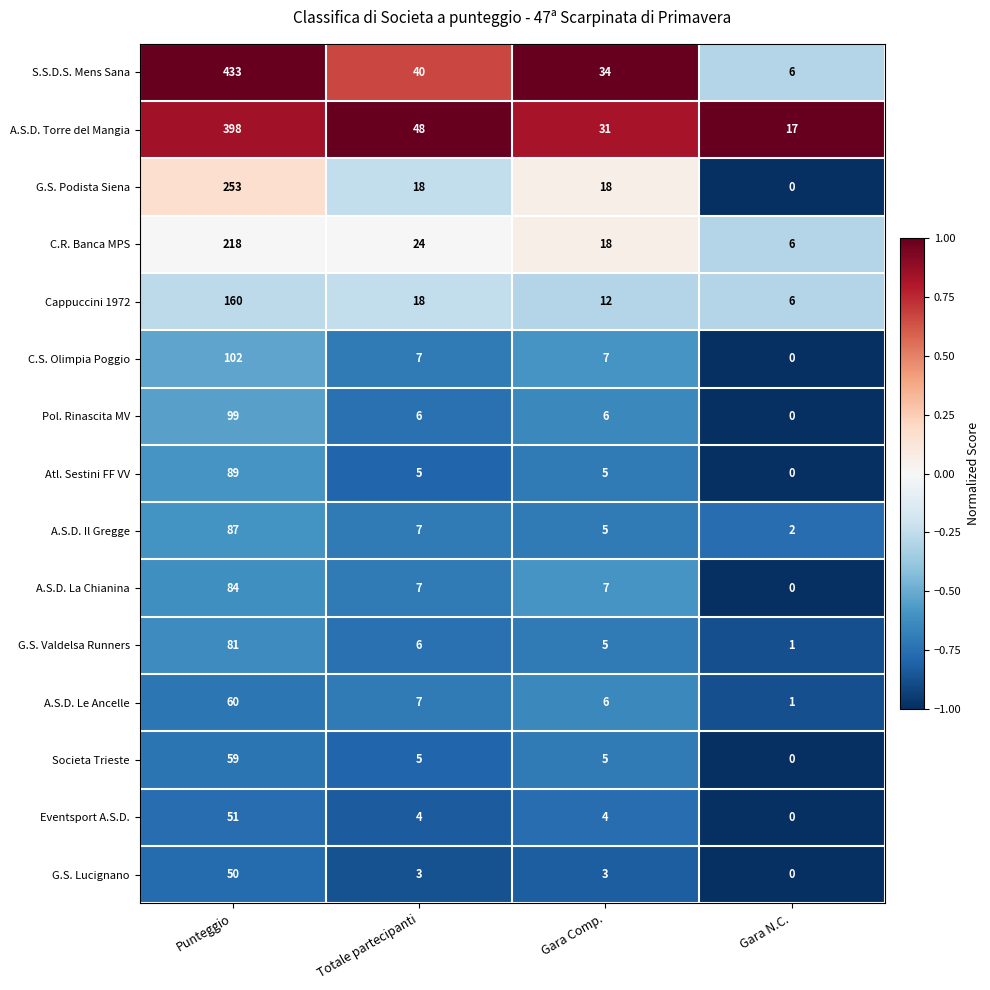

The C.S. Olimpia Poggio series shows 39 at Gara N.C.. True or false?

False